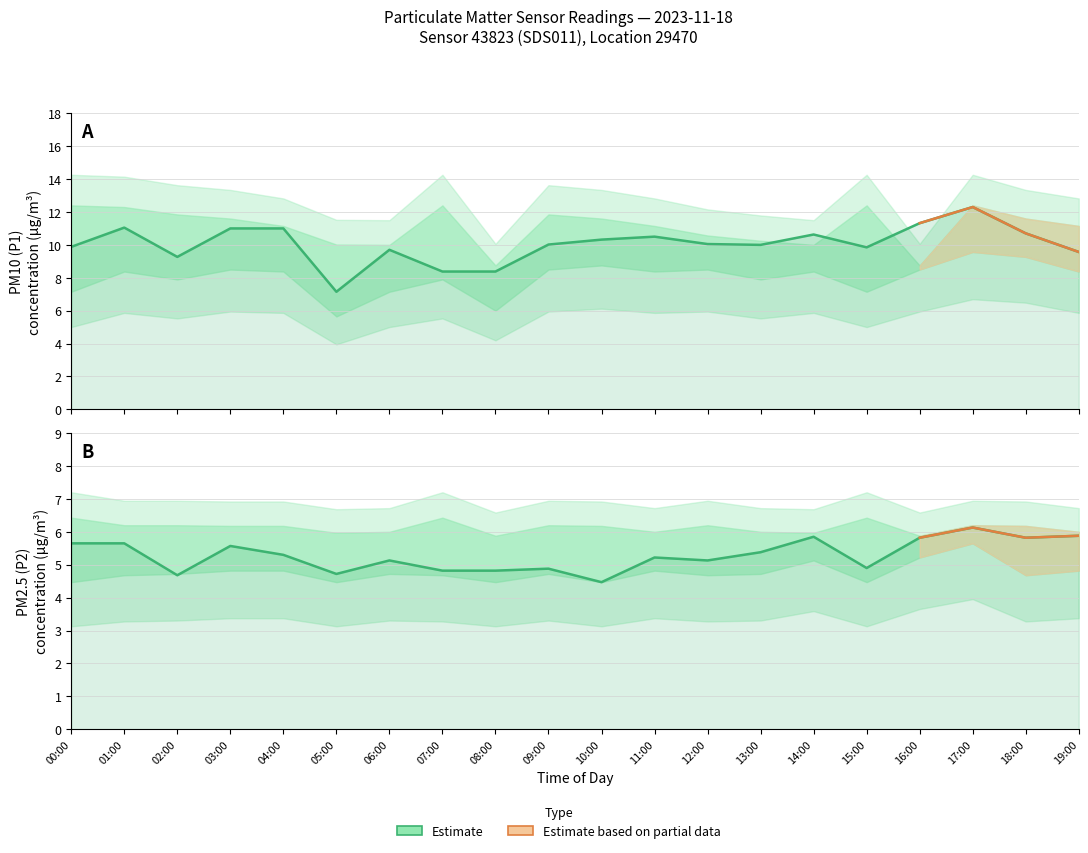

At which category is the sum across all series the highest?

17:00